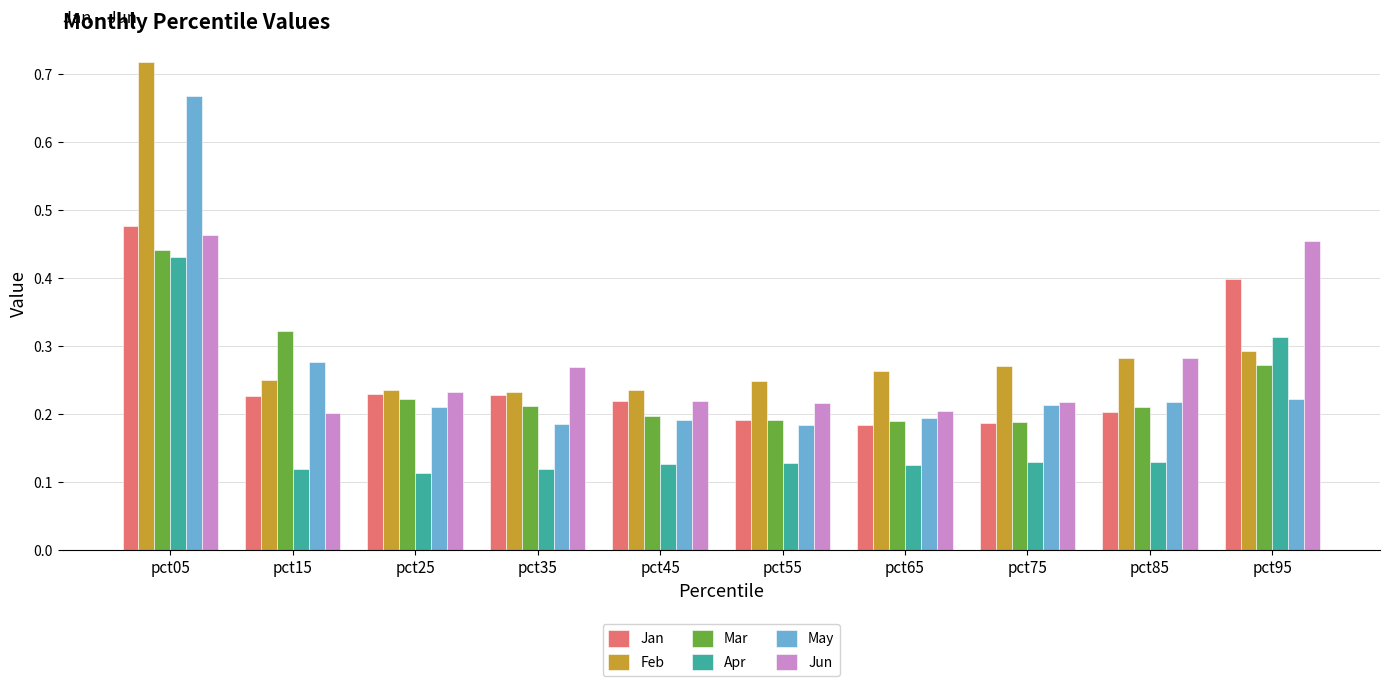

Which series changed the most between pct45 and pct95?

Jun